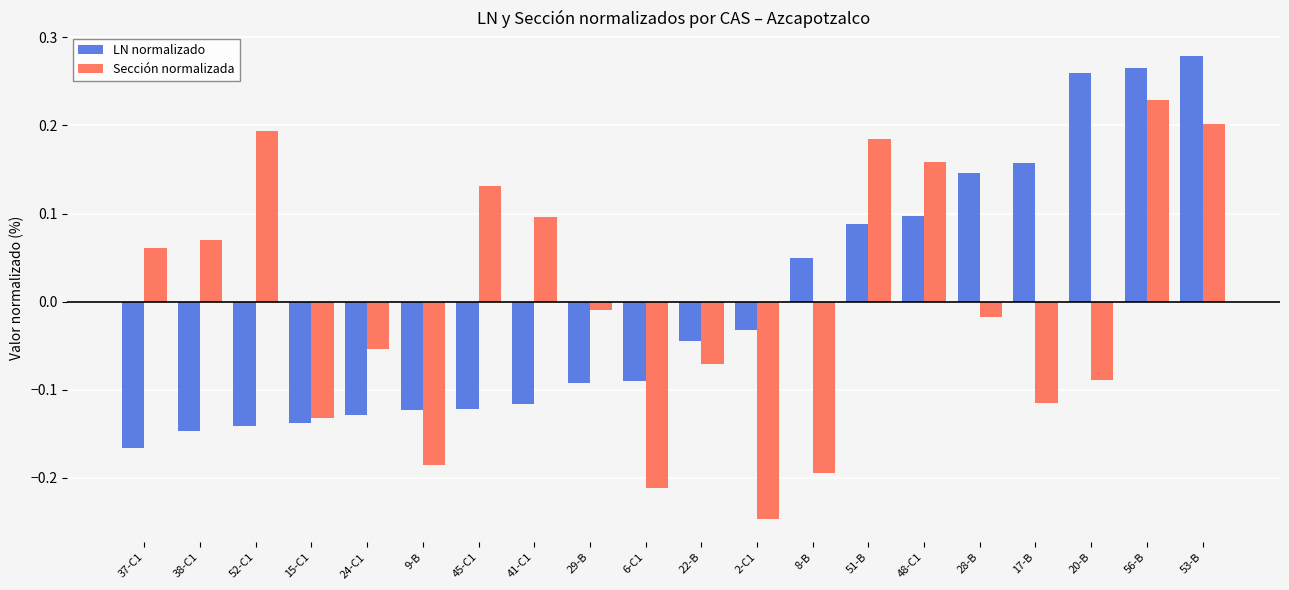

At which label does LN normalizado reach its minimum?

37-C1